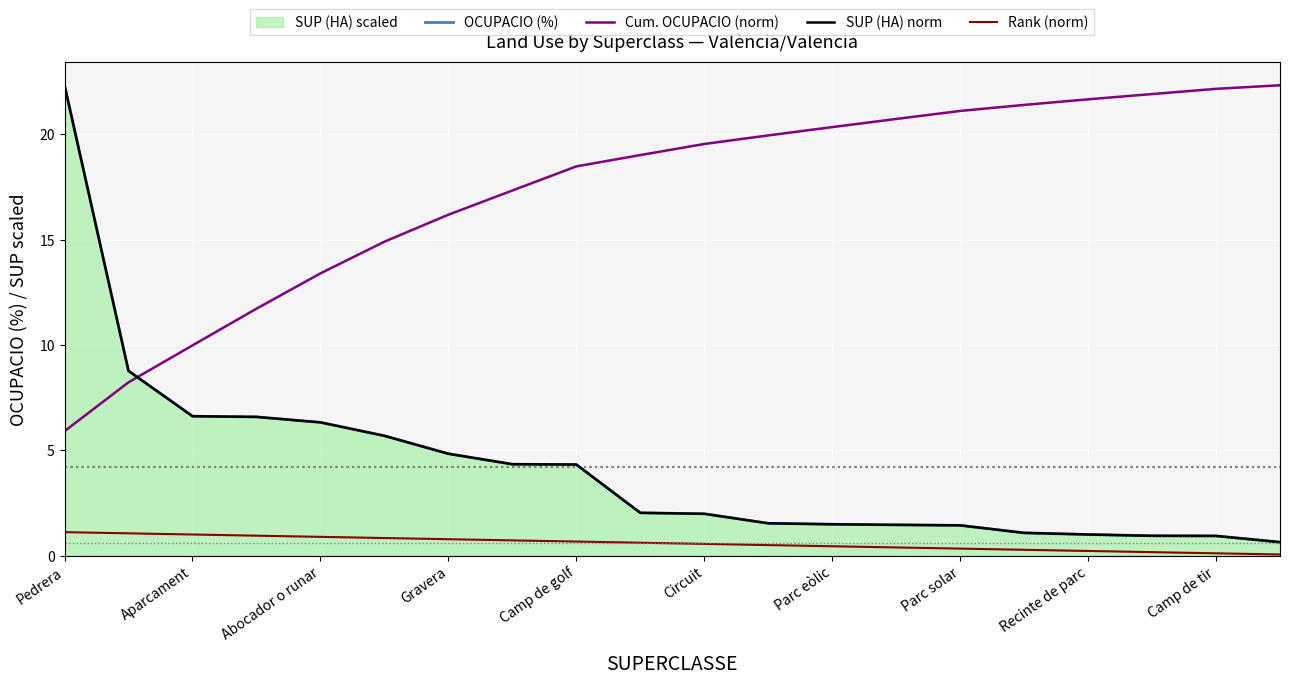

At how many categories does at least one series exceed 2?

20